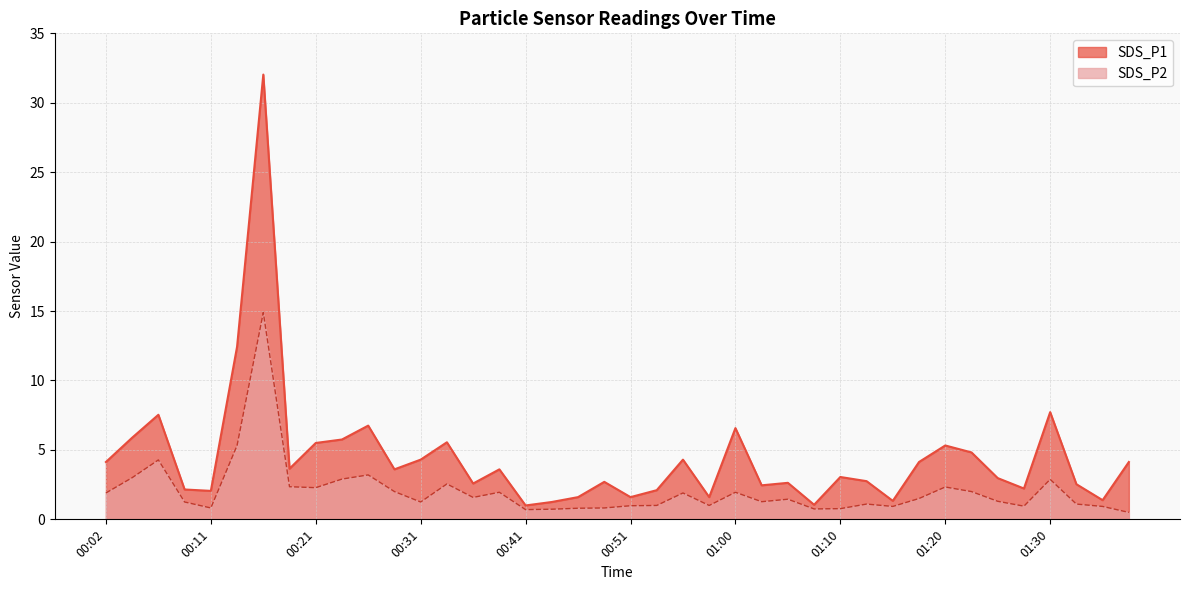

What is the sum of all SDS_P1 values?

178.7